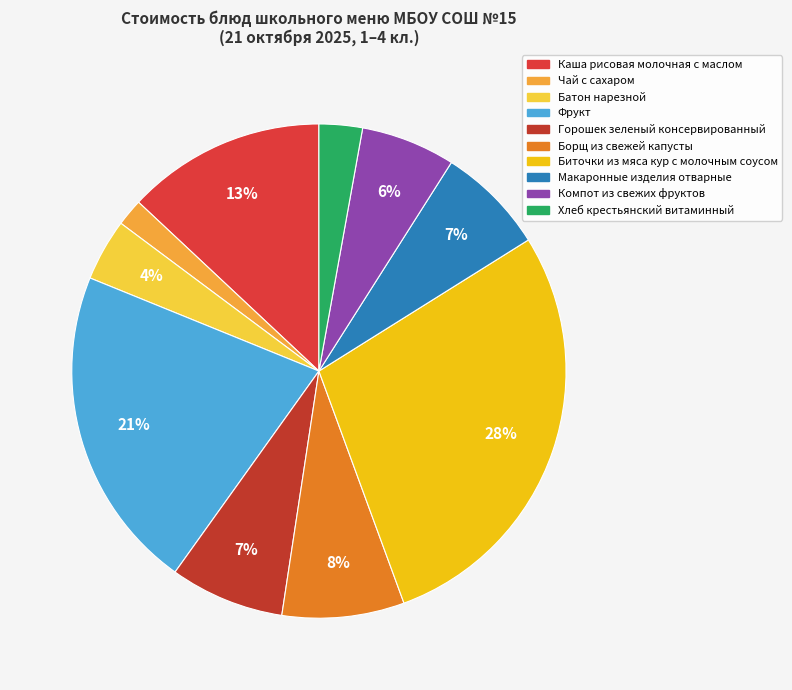

To the nearest percent, what portion does Фрукт represent?

21%